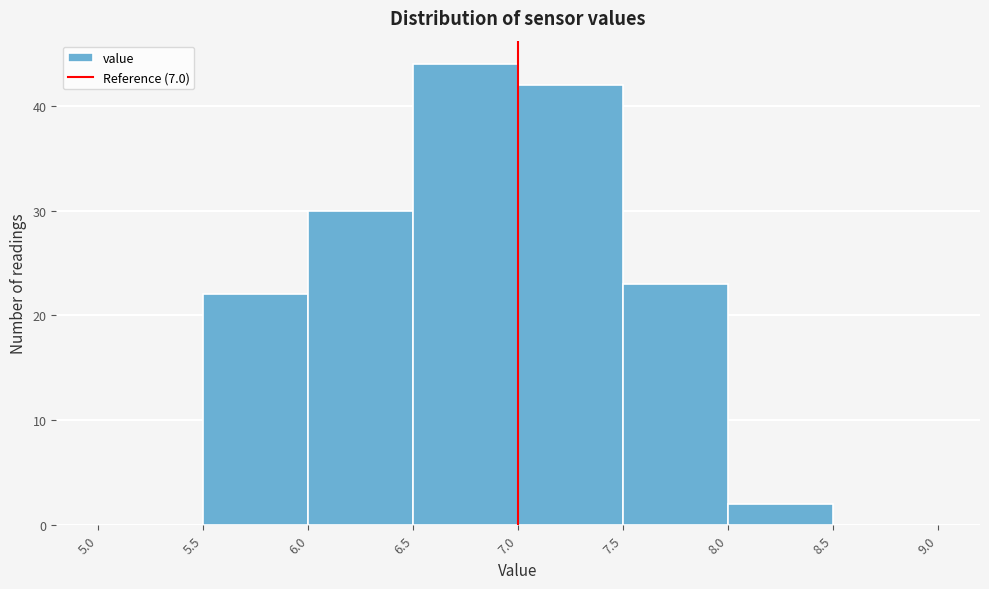

How tall is the bar that spans 8.0 to 8.5 on the x-axis? The values are not printed on the chart, so give them approximately, as read against the axis.

2